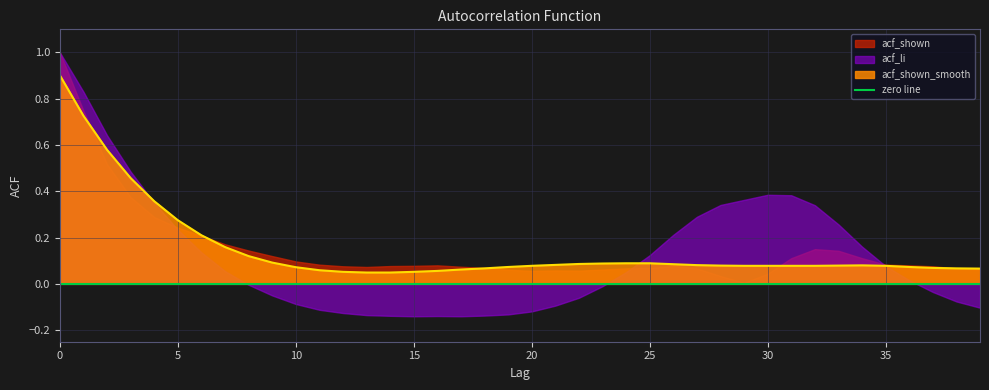

Read the acf_li value at 14.

-0.1